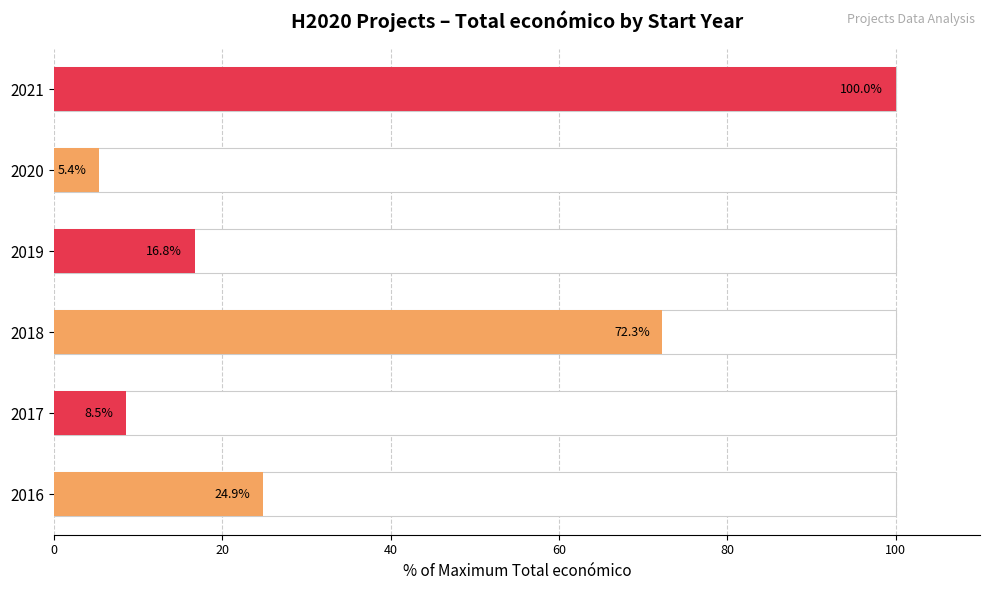

Approximately how many times larger is the value at 2018 compared to 2021?

0.7